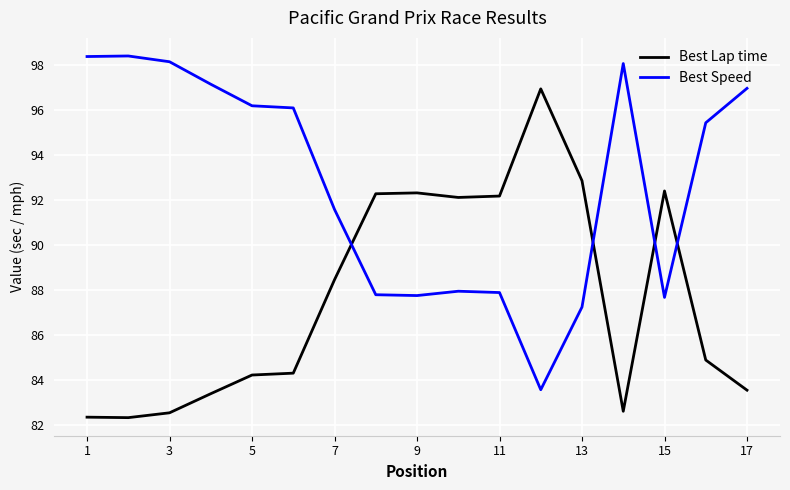

Rank the series by their average value, from lowest to highest.

Best Lap time, Best Speed